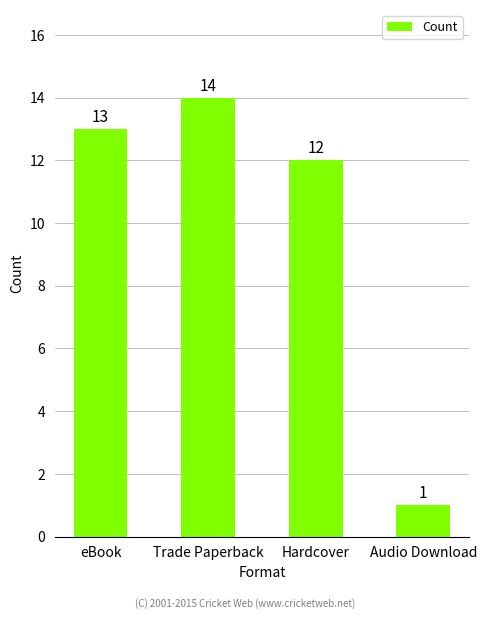

How many bars are there in total?

4